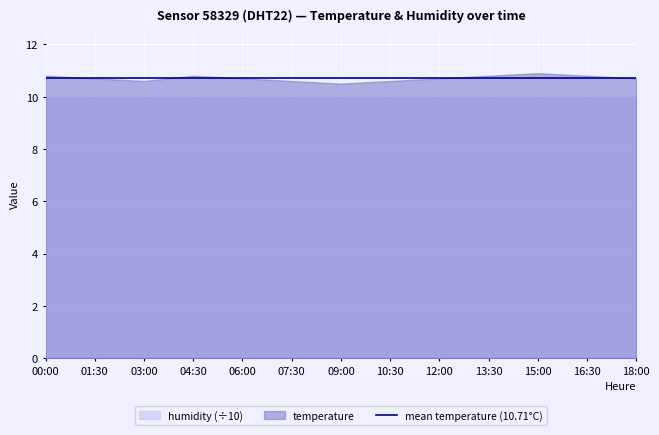

True or false: humidity has more than 2 interior local peaks.

False